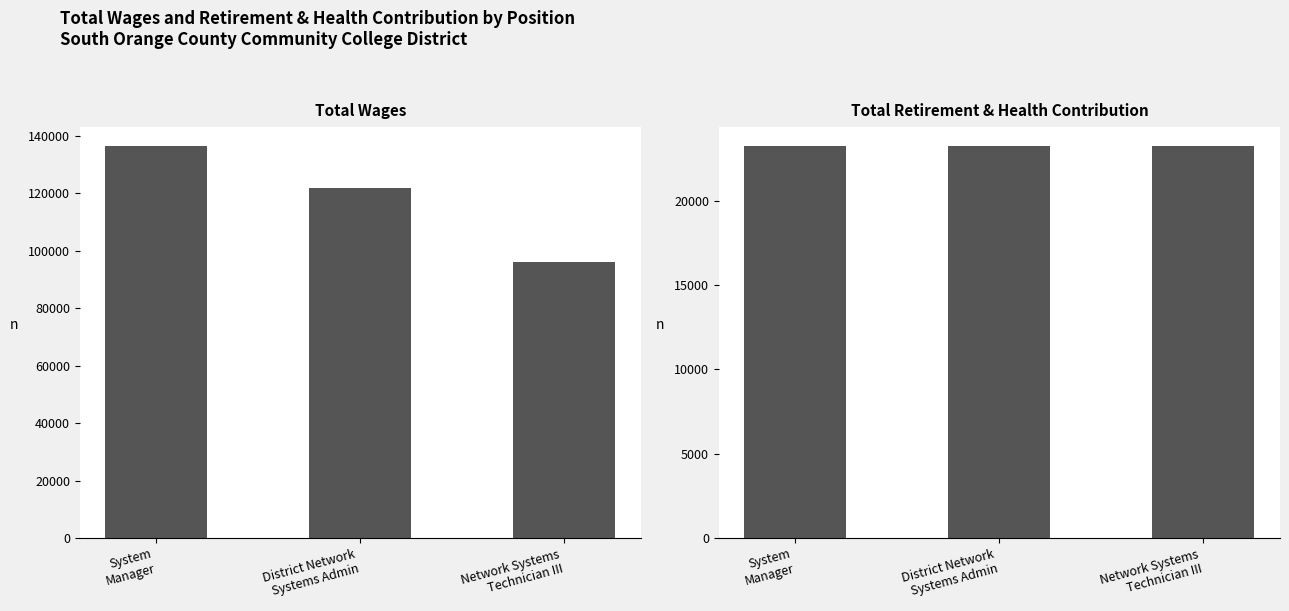

What is the value of the Total Retirement & Health Contribution bar at the 1st from the left?

23201